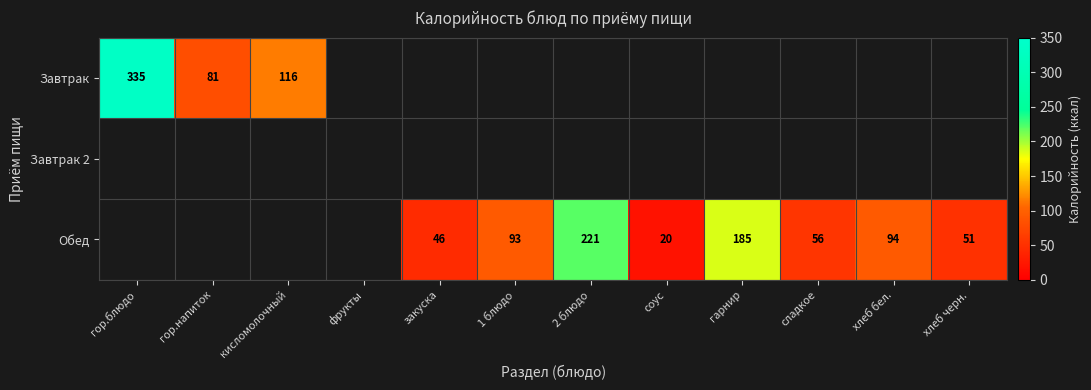

The Завтрак series shows 335 at гор.блюдо. True or false?

True